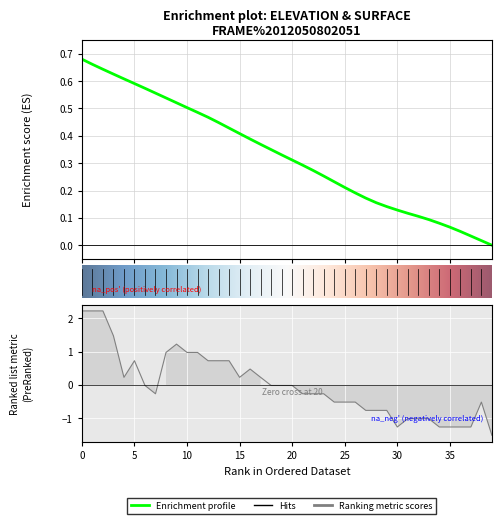

At which category does surface reach its first local peak?

5